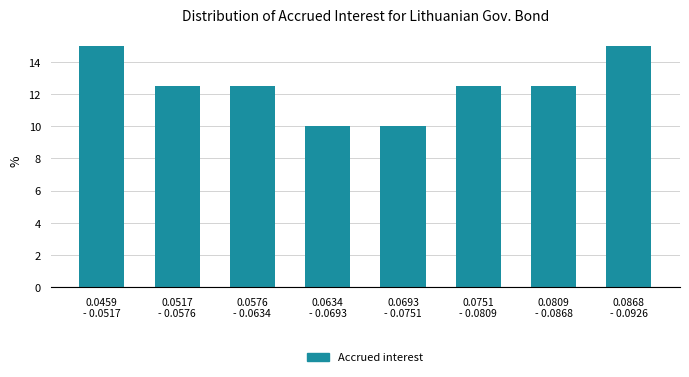

Reading left to right, what are all the values shown in this chart?

15.0	12.5	12.5	10.0	10.0	12.5	12.5	15.0